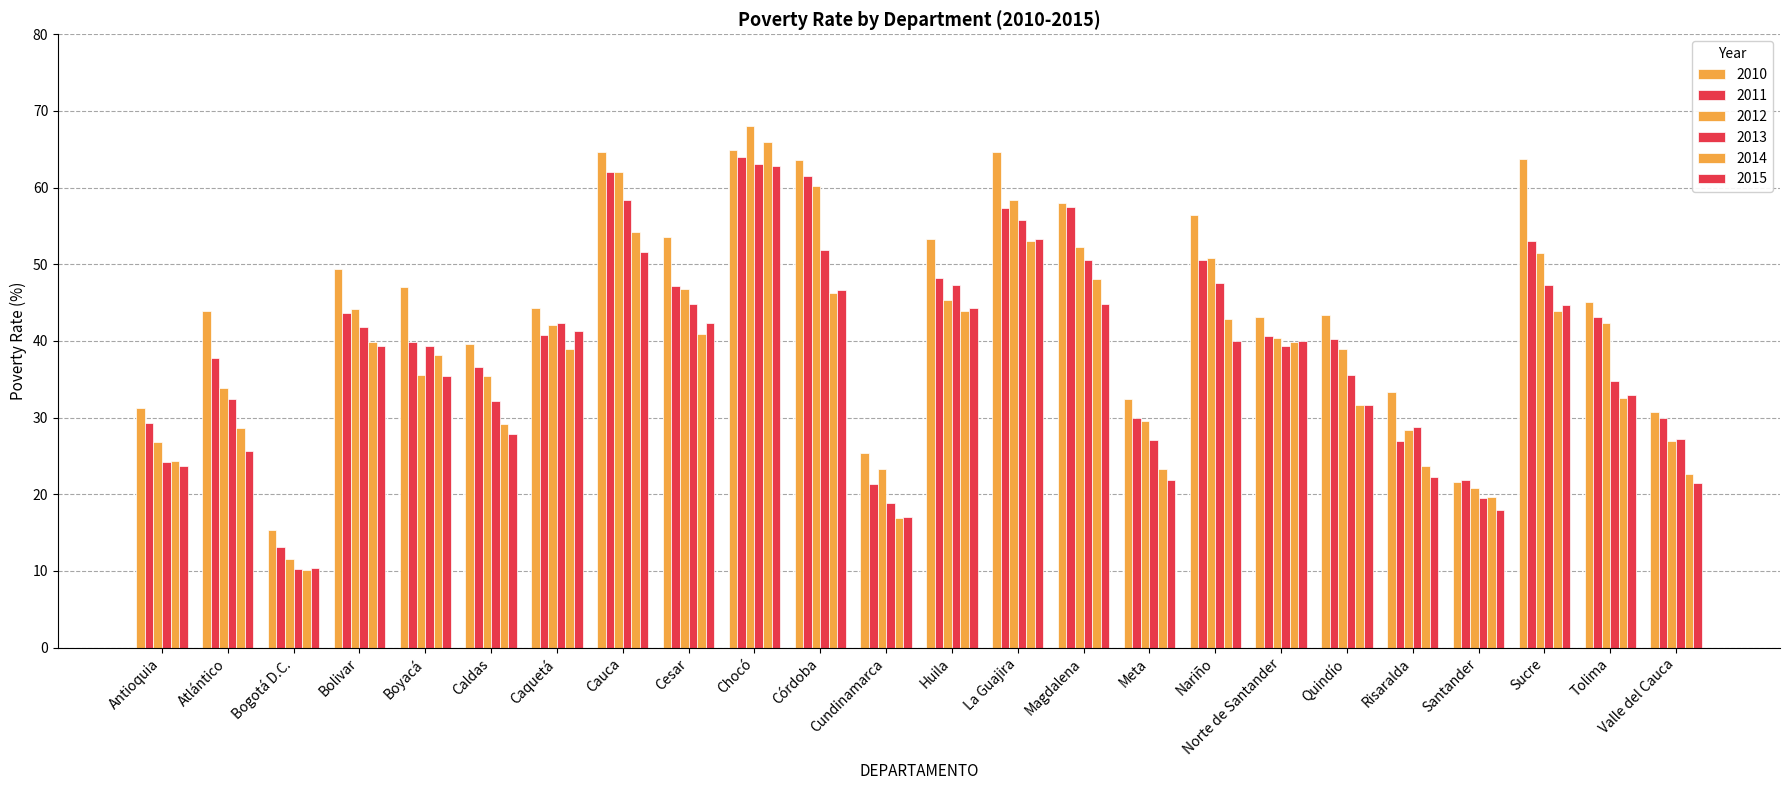

How many categories are shown in the chart?

24